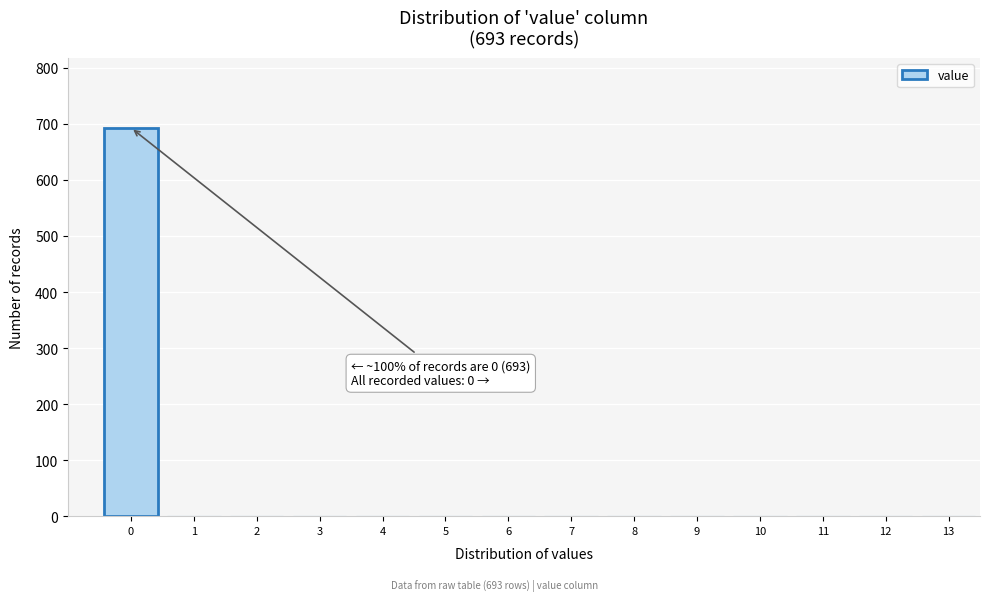

Reading right to left, transcribe all the data shown in this chart.

13=0	12=0	11=0	10=0	9=0	8=0	7=0	6=0	5=0	4=0	3=0	2=0	1=0	0=693